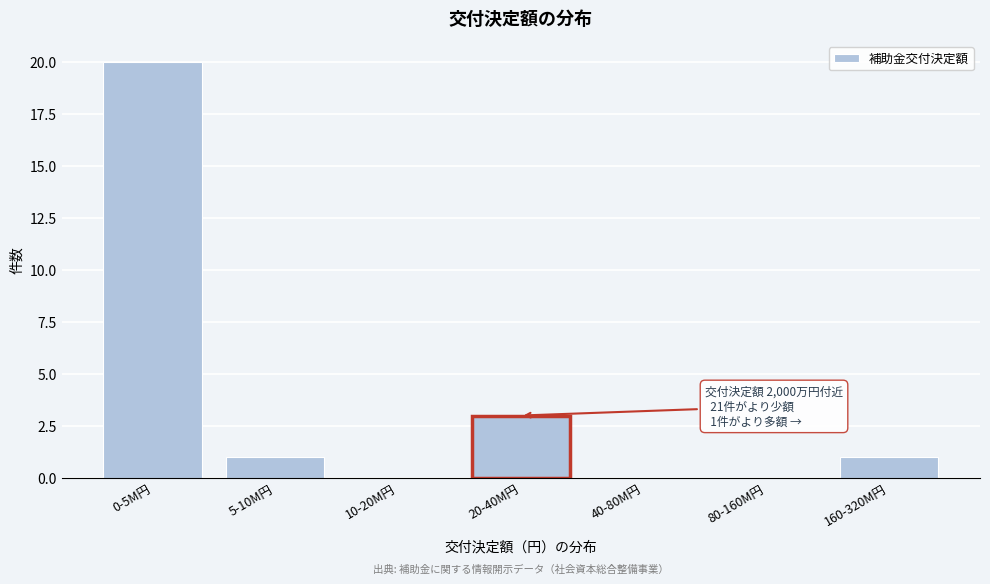

Reading left to right, what are all the values shown in this chart?

0-5M円=20	5-10M円=1	10-20M円=0	20-40M円=3	40-80M円=0	80-160M円=0	160-320M円=1